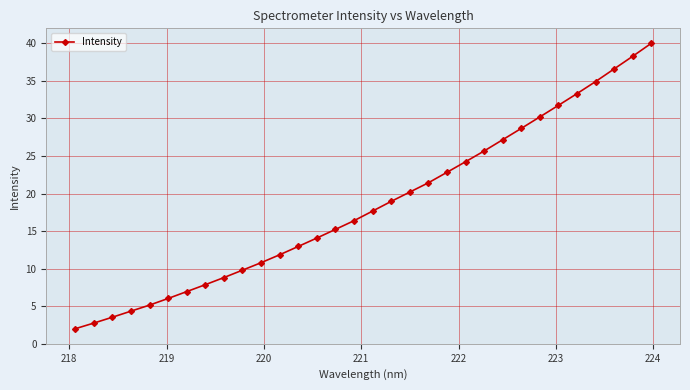

What is the maximum value shown in the chart?

40.0